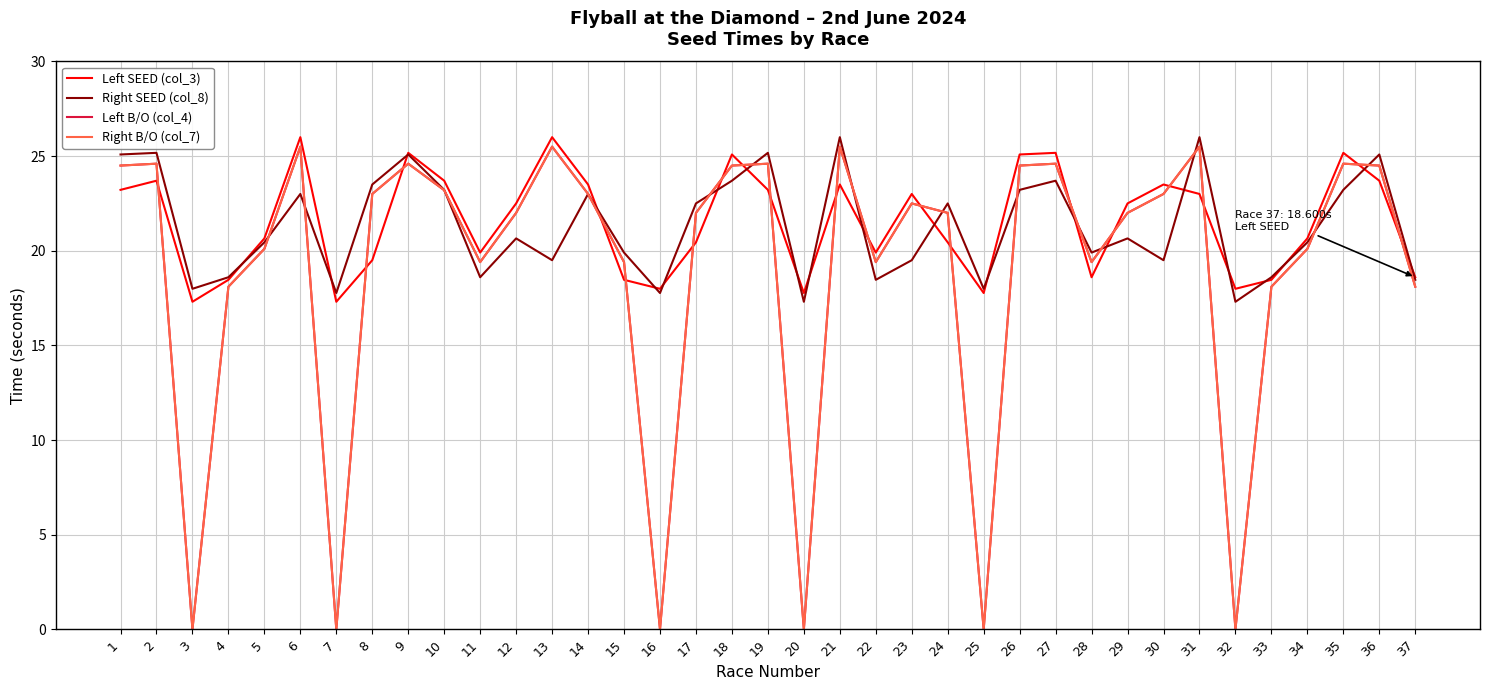

How many interior local peaks does the Left B/O (col_4) series have?

10